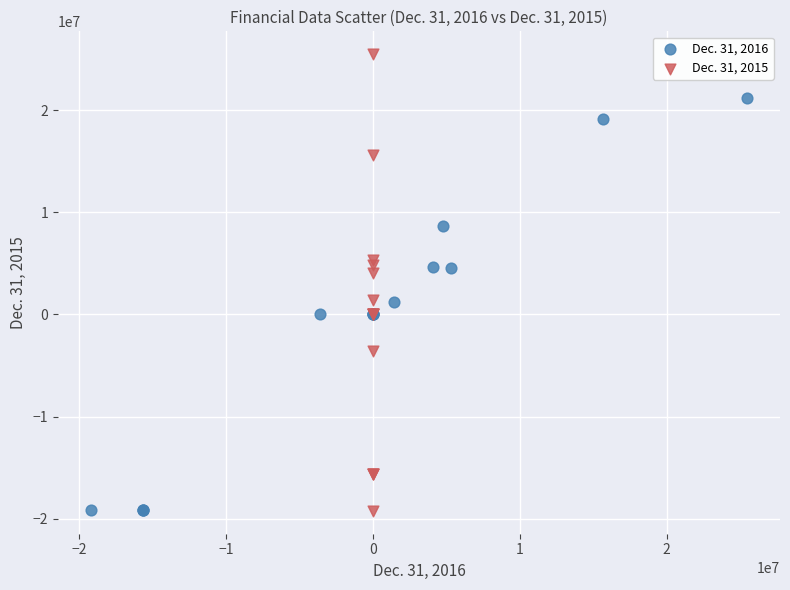

Which series has the widest spread of Y values?

Dec. 31, 2015